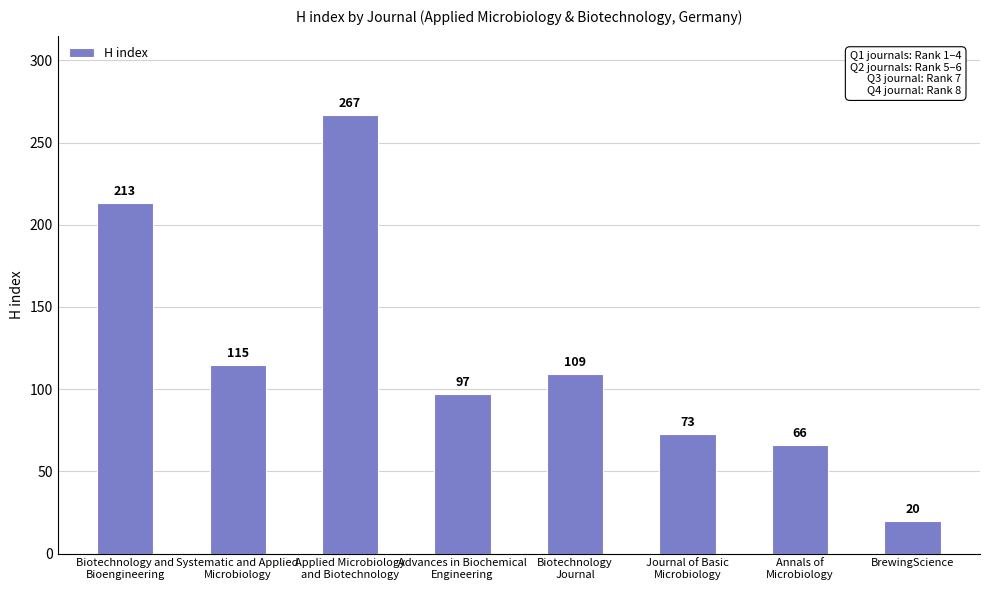

Count the number of categories in the chart.

8